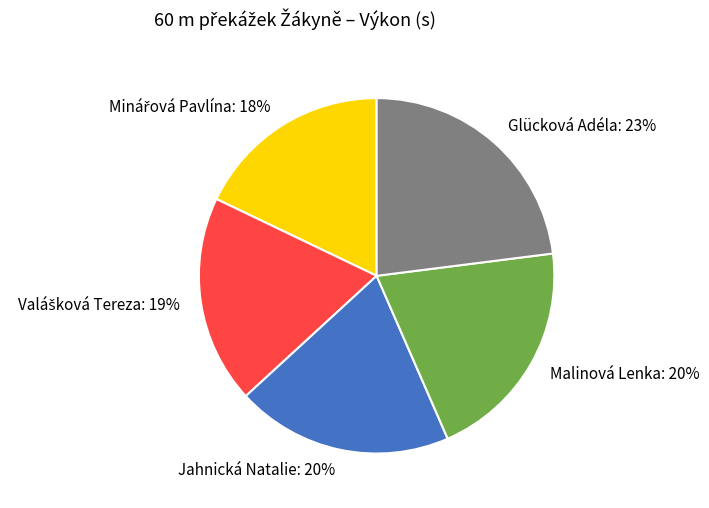

How many segments does this pie chart have?

5